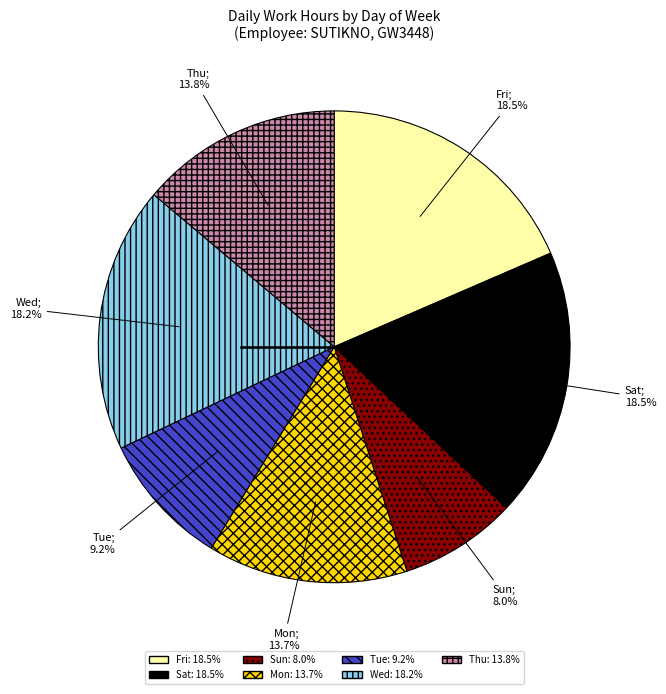

Does Fri: 18.5% account for over 50% of the chart?

No